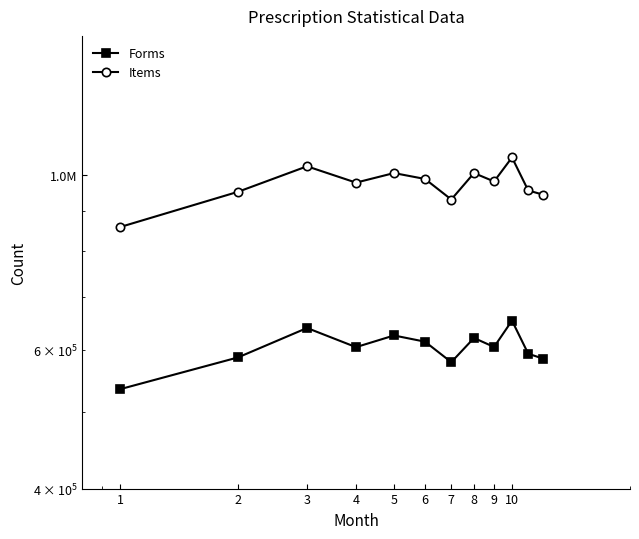

What is the sum of the Forms values at 2 and 3?

1225967